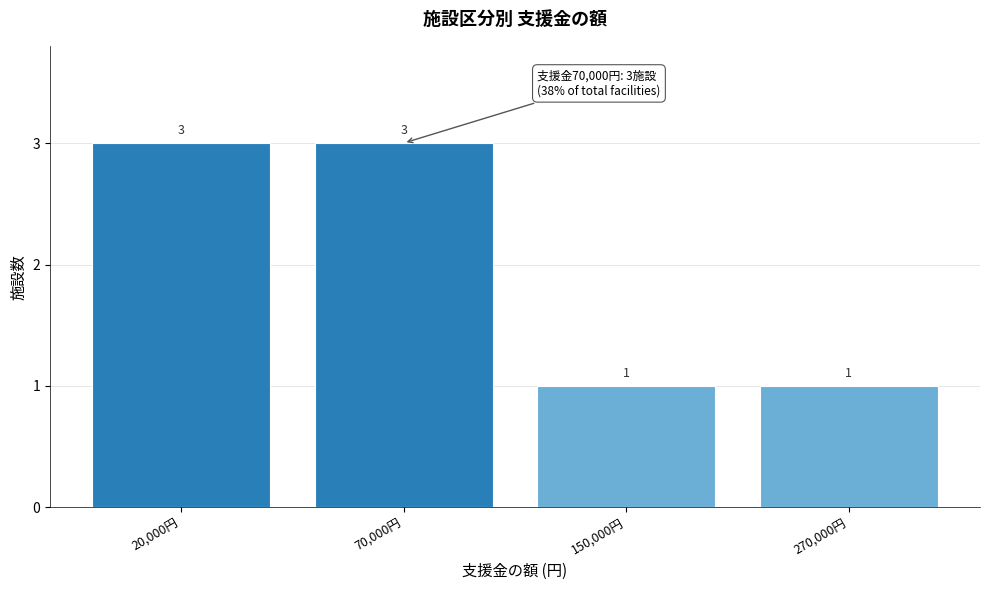

Reading left to right, extract all data points from this chart.

20,000円=3	70,000円=3	150,000円=1	270,000円=1